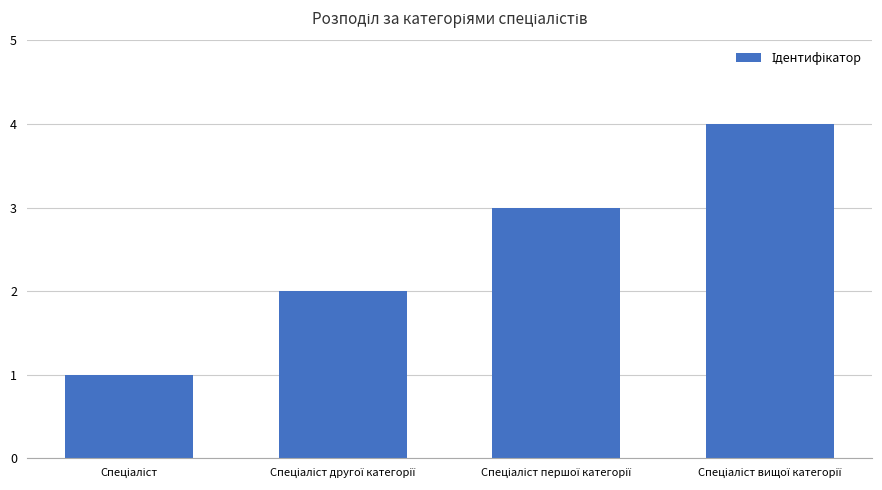

What is the sum of all values?

10